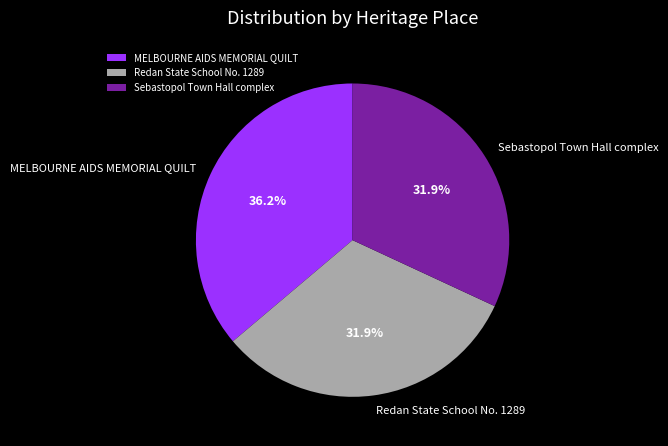

Which slice is the largest?

MELBOURNE AIDS MEMORIAL QUILT